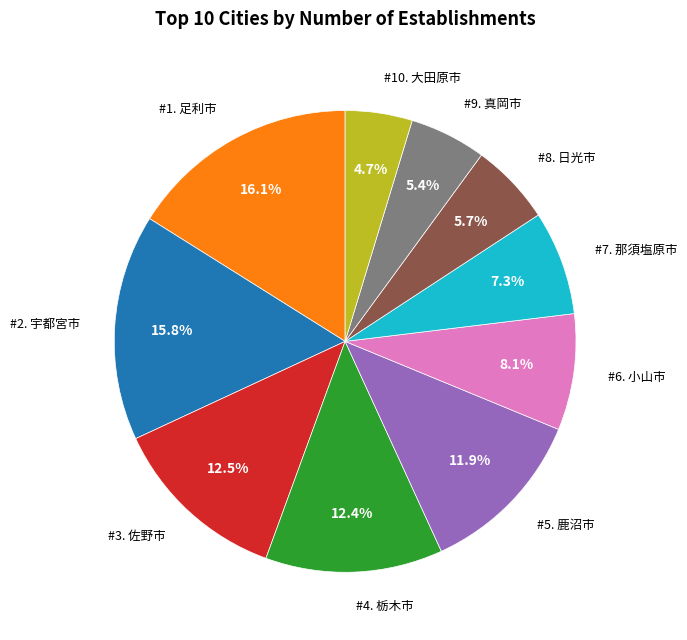

Is there any slice that represents more than half of the pie?

No